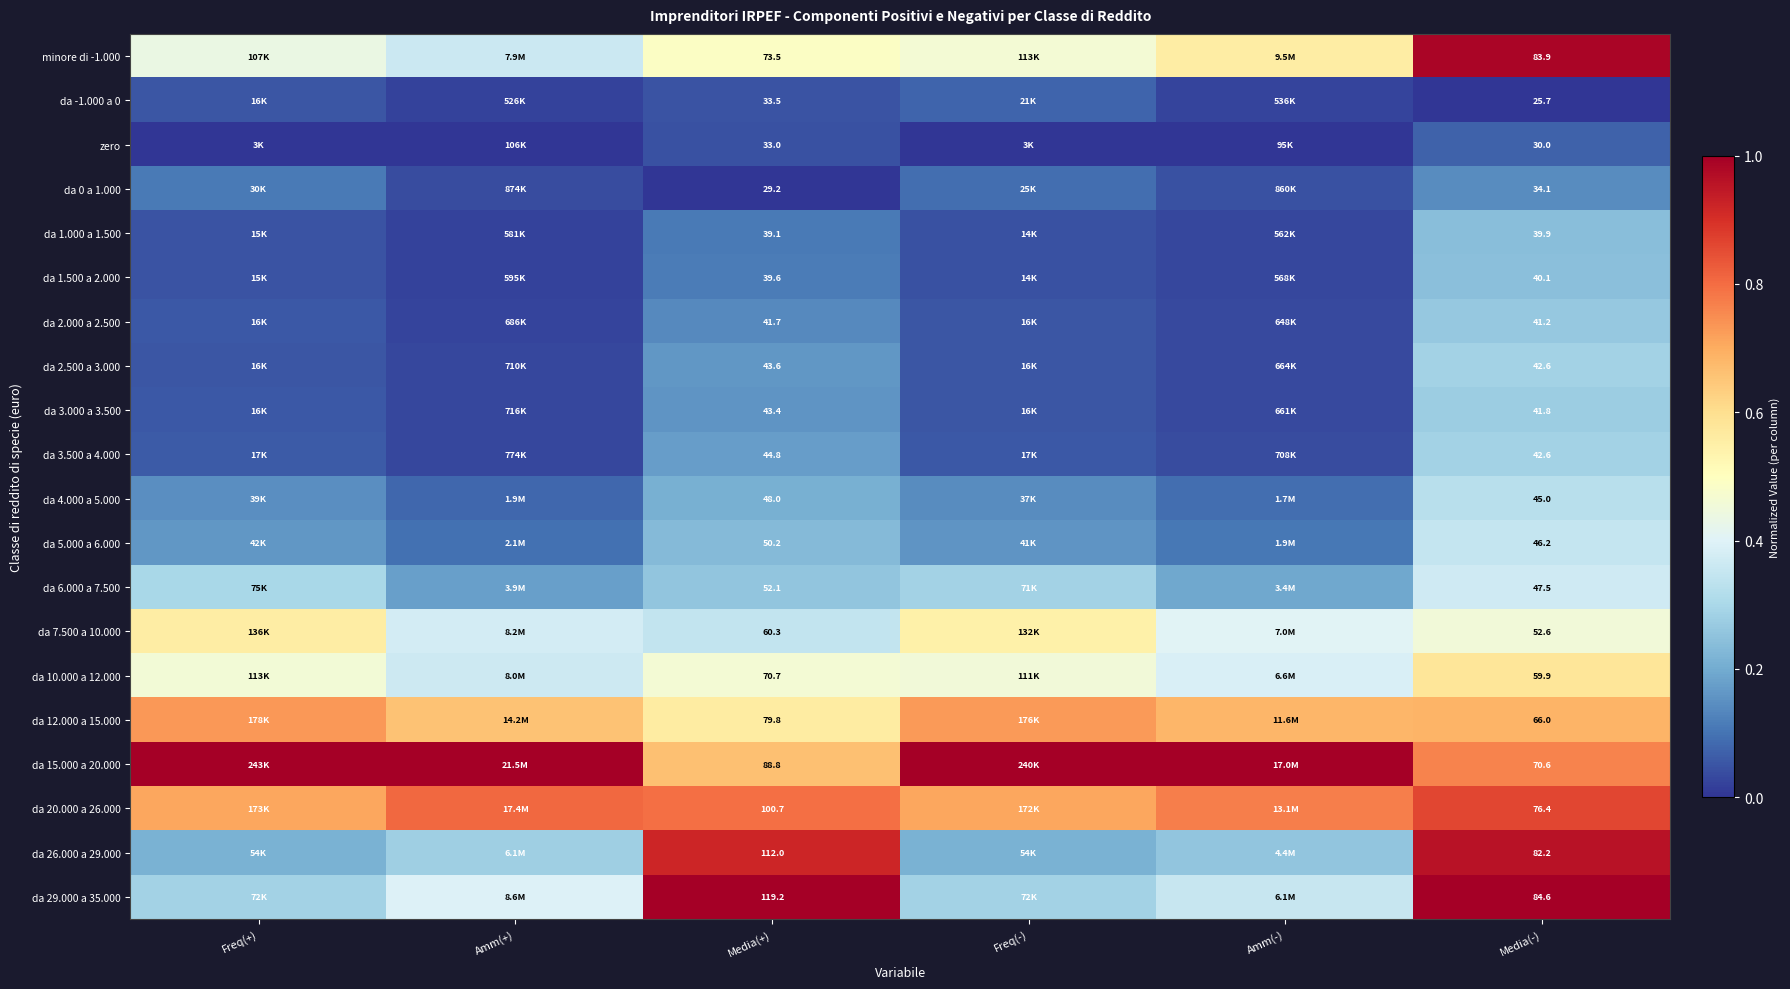

What is the maximum value for da 3.500 a 4.000?

0.3